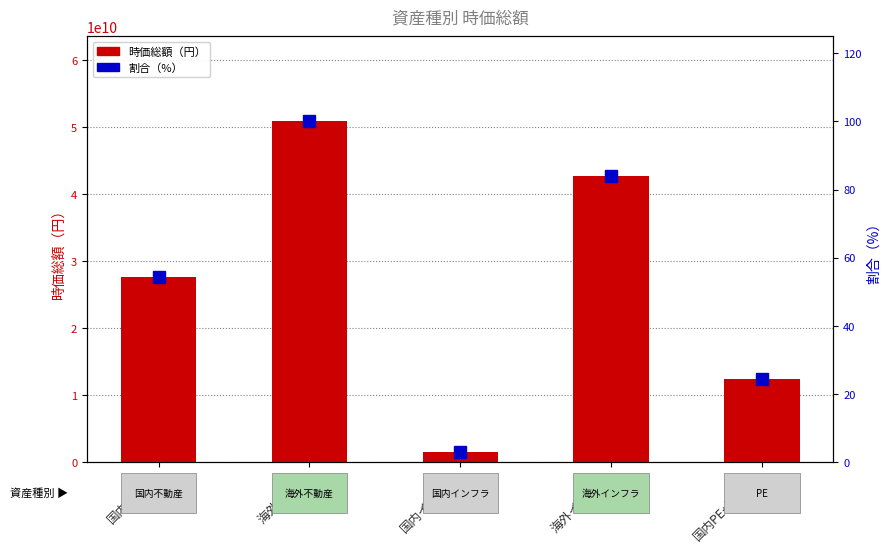

What position from the right is 海外不動産?

4